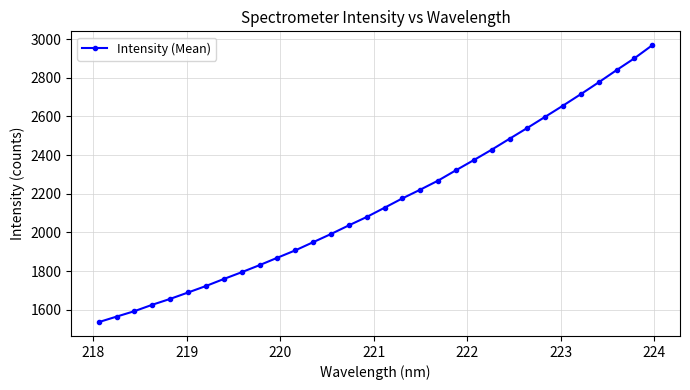

True or false: there are more than 0 points higher than both neighbors.

False